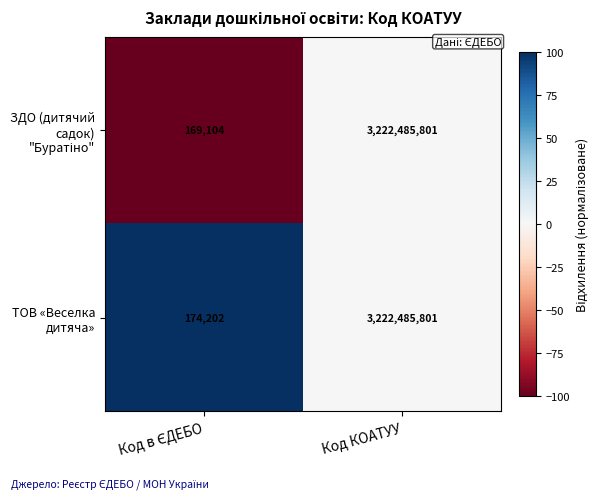

What is the greatest value displayed?

3222485801